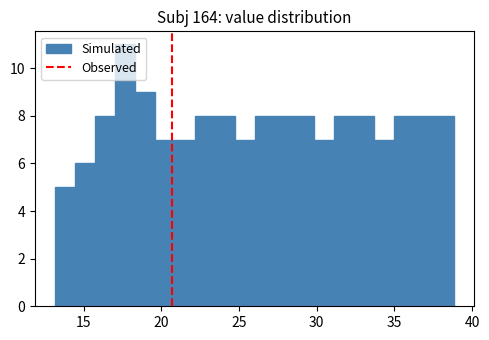

Read against the x-axis, roughly where is the centre of the tallest bar?

17.5